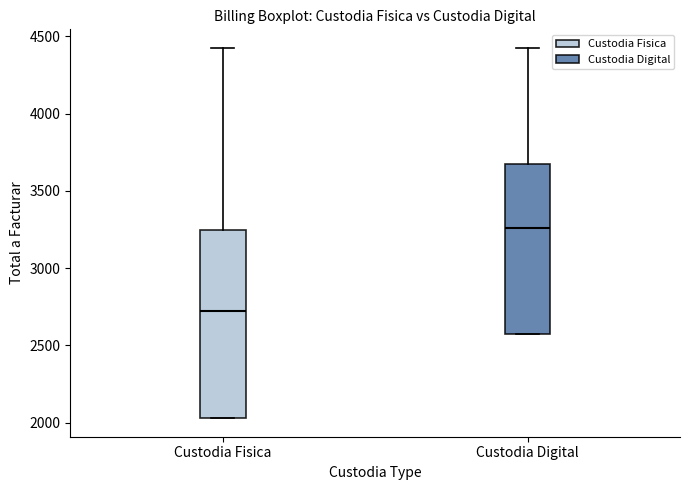

Where does the median line of the box for Custodia Digital sit on the y-axis? The values are not printed on the chart, so give them approximately, as read against the axis.

3250